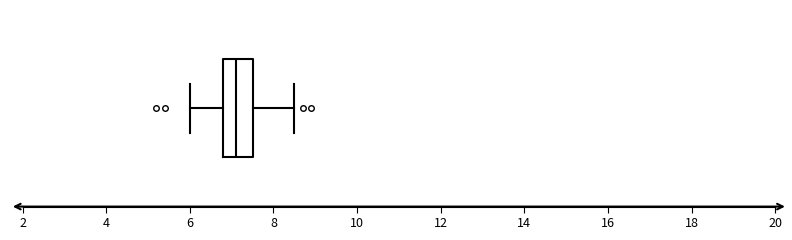

Where is the right edge of the box on the x-axis? The values are not printed on the chart, so give them approximately, as read against the axis.

7.6